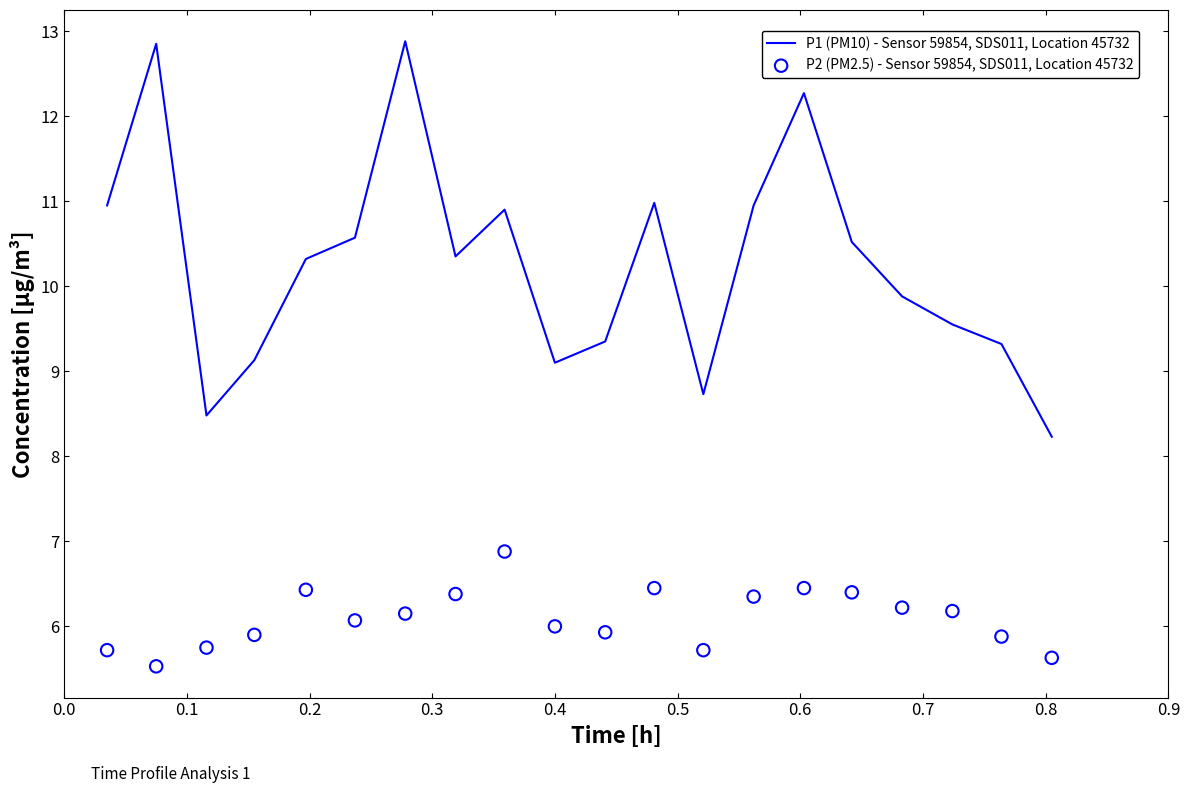

What are all the series names shown in the legend?

P1 (PM10) - Sensor 59854, SDS011, Location 45732, P2 (PM2.5) - Sensor 59854, SDS011, Location 45732